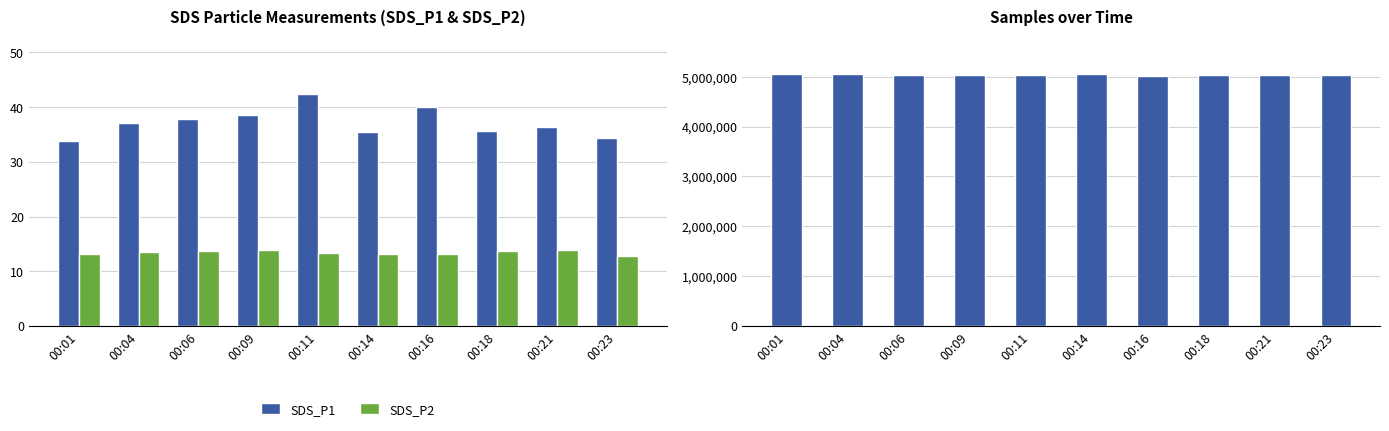

How many categories are shown in the chart?

10